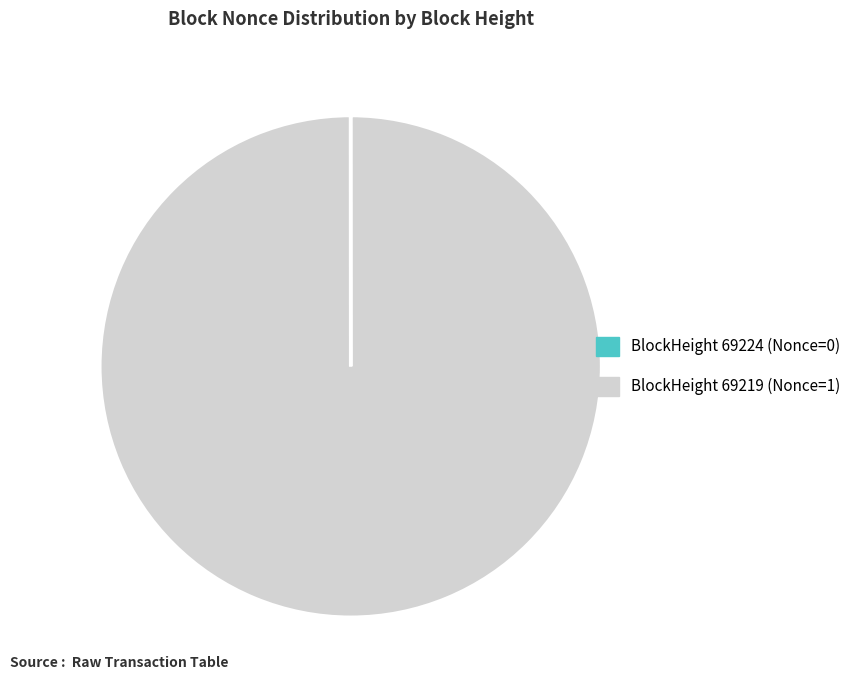

Is there any slice that represents more than half of the pie?

Yes